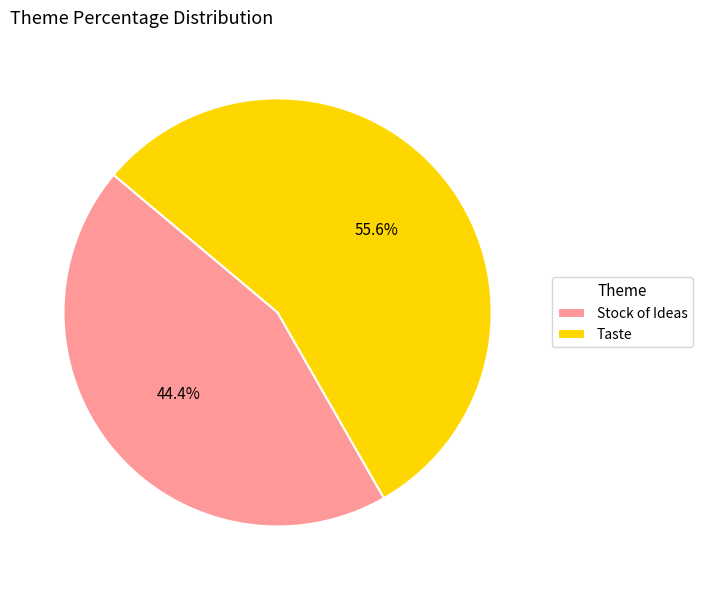

The Taste slice represents 46% of the pie. True or false?

False